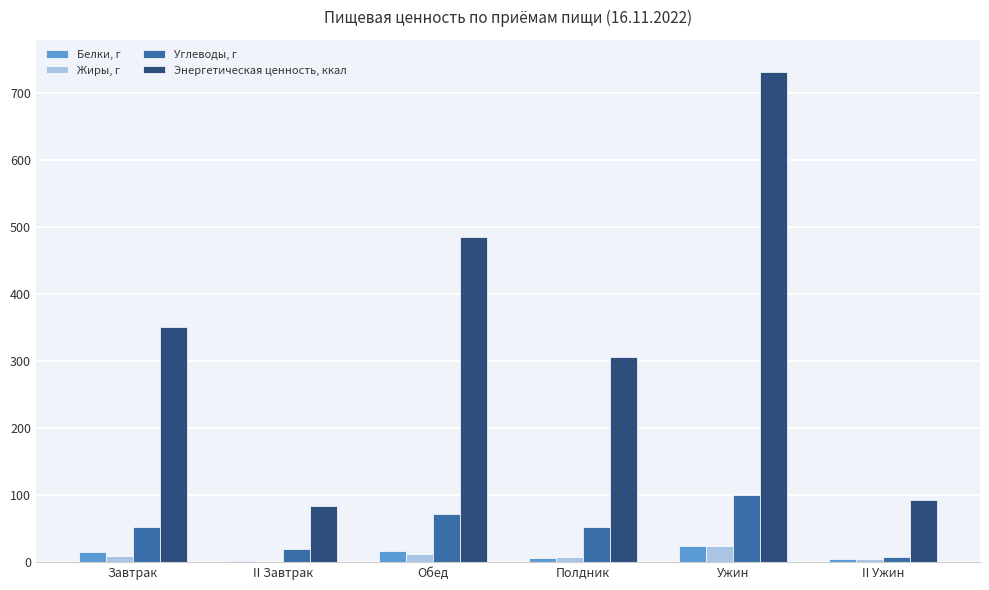

The value of Углеводы, г at Ужин is 101.0. True or false?

True